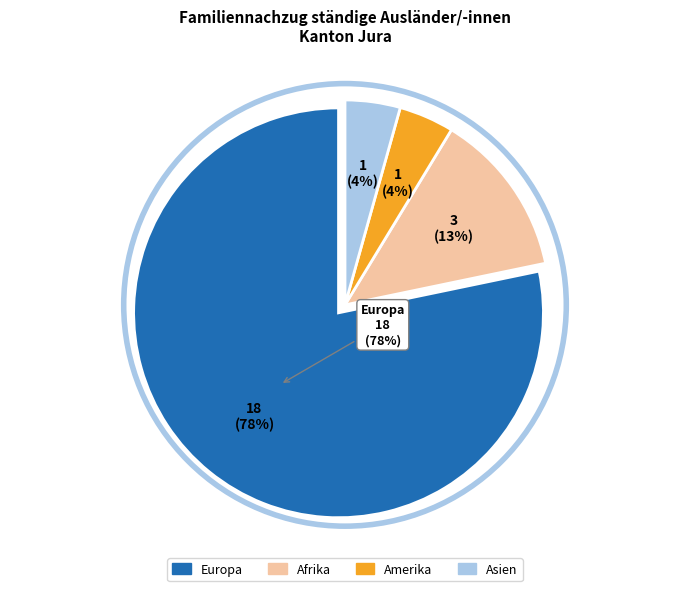

What percentage do Amerika and Asien together represent?

8.7%